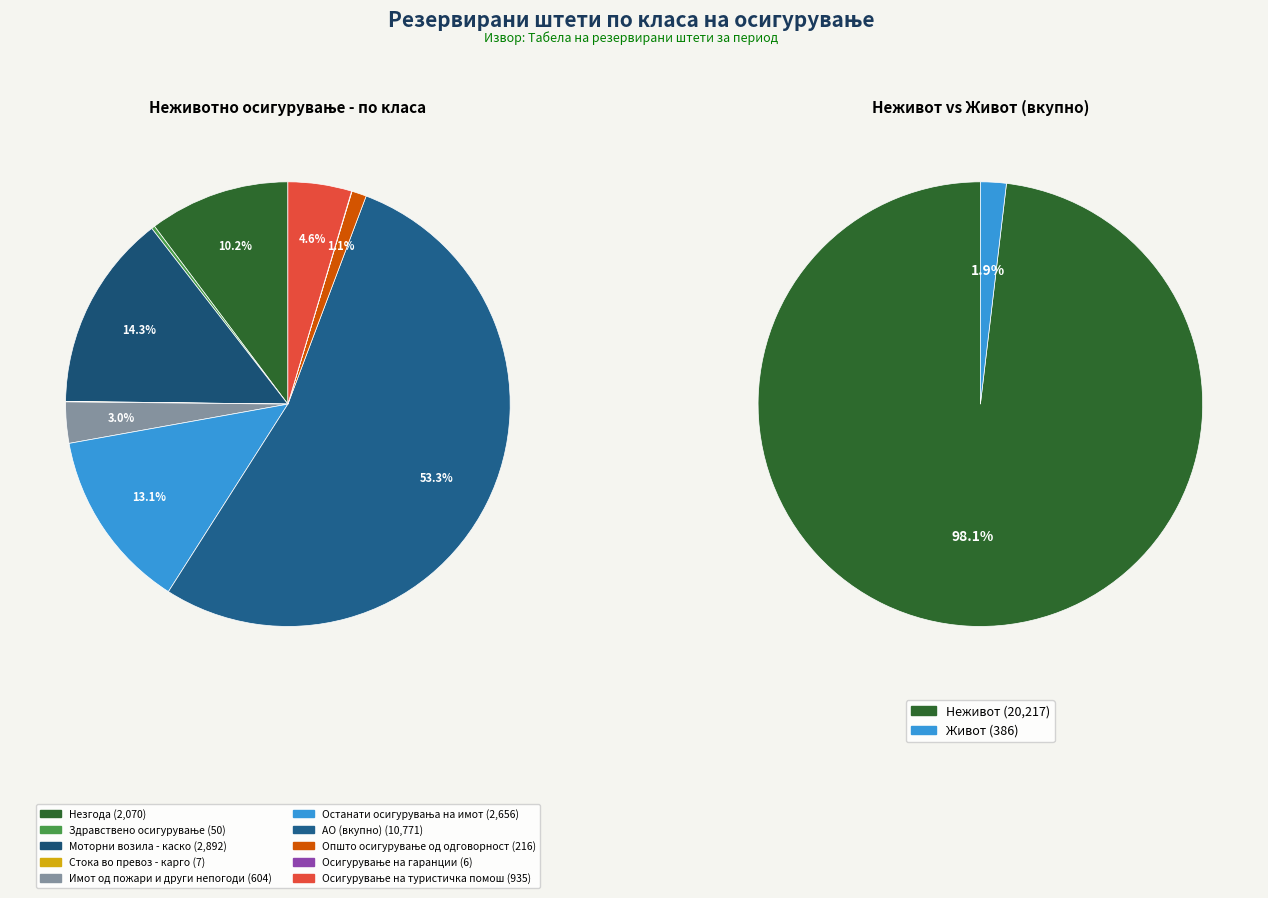

Is it true that Незгода is 10% of the pie?

True